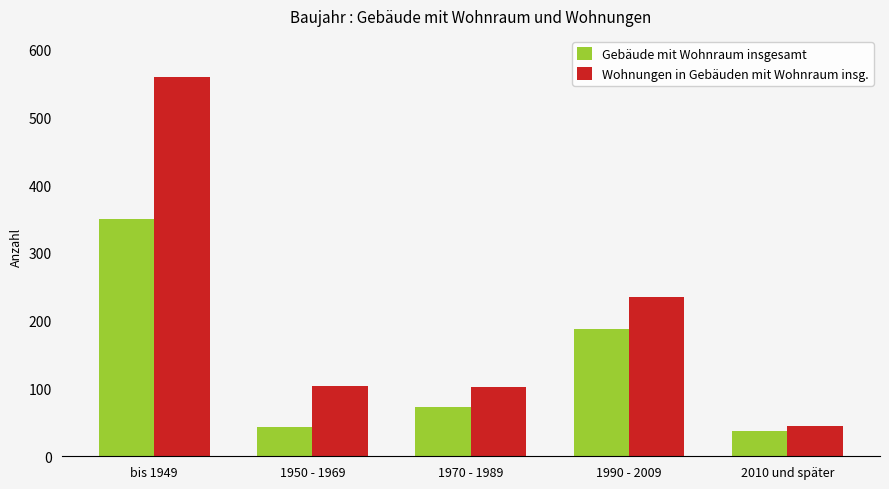

Is it true that Gebäude mit Wohnraum insgesamt equals 38 at 2010 und später?

True